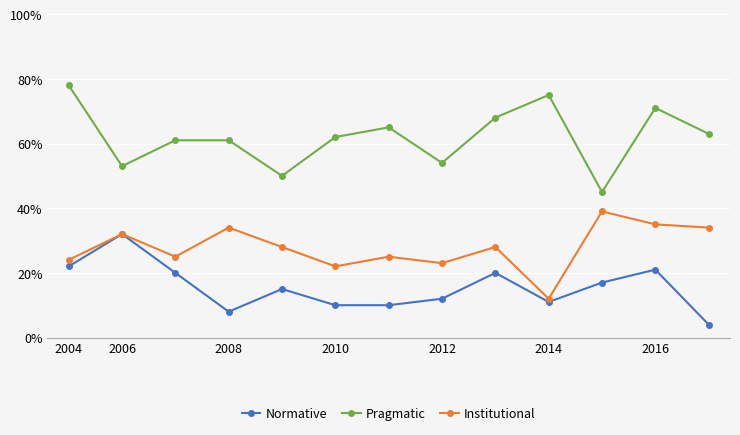

What are all the series names shown in the legend?

Normative, Pragmatic, Institutional